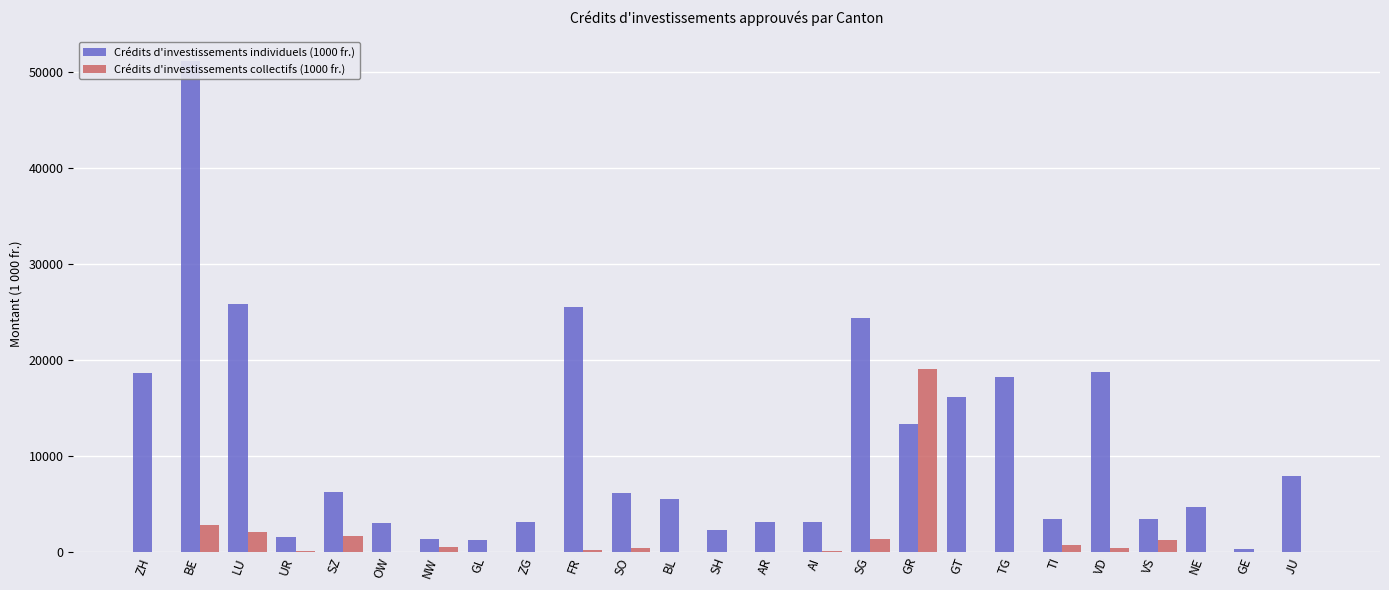

At AR, list the series in order from smallest to largest.

Crédits d'investissements collectifs (1000 fr.), Crédits d'investissements individuels (1000 fr.)